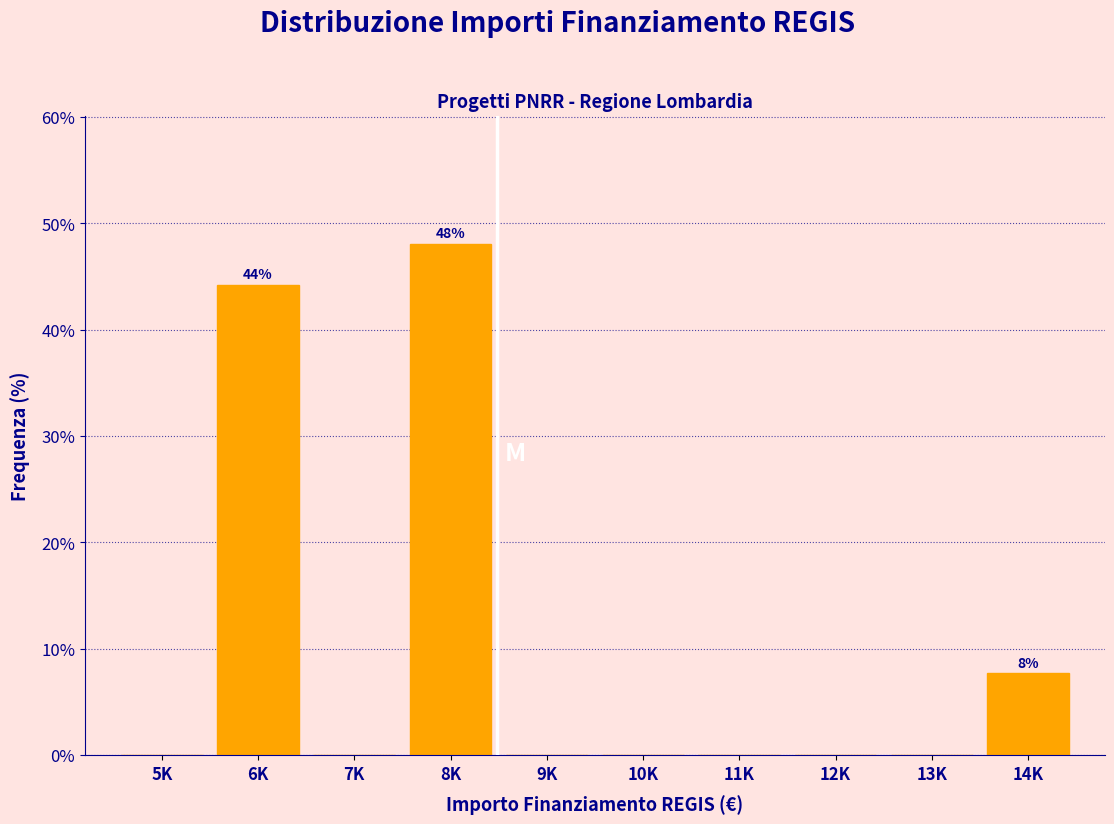

Reading right to left, transcribe all the data shown in this chart.

14K=7.7	13K=0.0	12K=0.0	11K=0.0	10K=0.0	9K=0.0	8K=48.1	7K=0.0	6K=44.2	5K=0.0